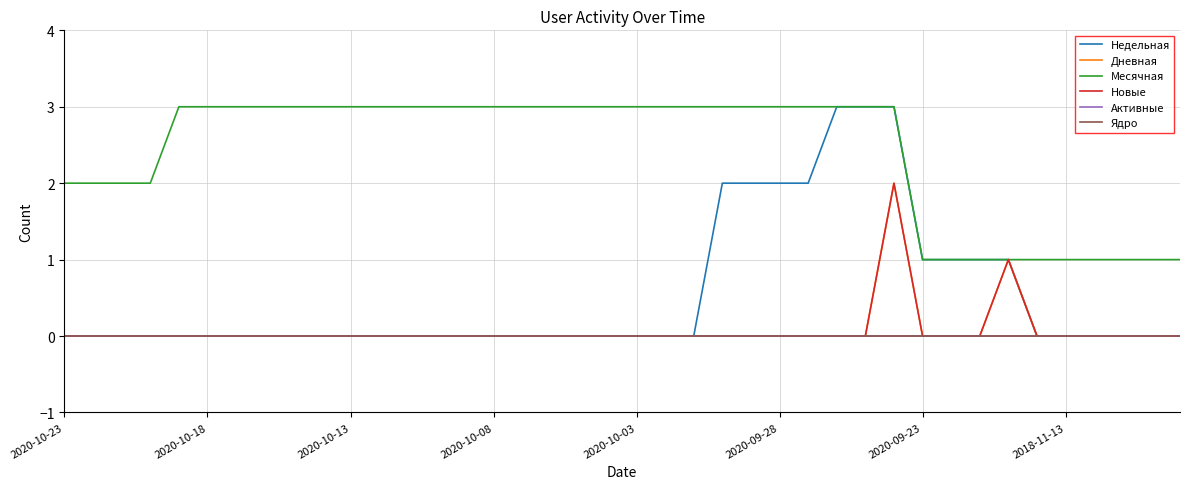

Reading right to left, what are all the values shown in this chart?

Недельная: 0	0	0	0	0	0	1	1	1	1	3	3	3	2	2	2	2	0	0	0	0	0	0	0	0	0	0	0	0	0	0	0	0	0	0	0	0	0	0	0
Дневная: 0	0	0	0	0	0	1	0	0	0	2	0	0	0	0	0	0	0	0	0	0	0	0	0	0	0	0	0	0	0	0	0	0	0	0	0	0	0	0	0
Месячная: 1	1	1	1	1	1	1	1	1	1	3	3	3	3	3	3	3	3	3	3	3	3	3	3	3	3	3	3	3	3	3	3	3	3	3	3	2	2	2	2
Новые: 0	0	0	0	0	0	1	0	0	0	2	0	0	0	0	0	0	0	0	0	0	0	0	0	0	0	0	0	0	0	0	0	0	0	0	0	0	0	0	0
Активные: 0	0	0	0	0	0	0	0	0	0	0	0	0	0	0	0	0	0	0	0	0	0	0	0	0	0	0	0	0	0	0	0	0	0	0	0	0	0	0	0
Ядро: 0	0	0	0	0	0	0	0	0	0	0	0	0	0	0	0	0	0	0	0	0	0	0	0	0	0	0	0	0	0	0	0	0	0	0	0	0	0	0	0